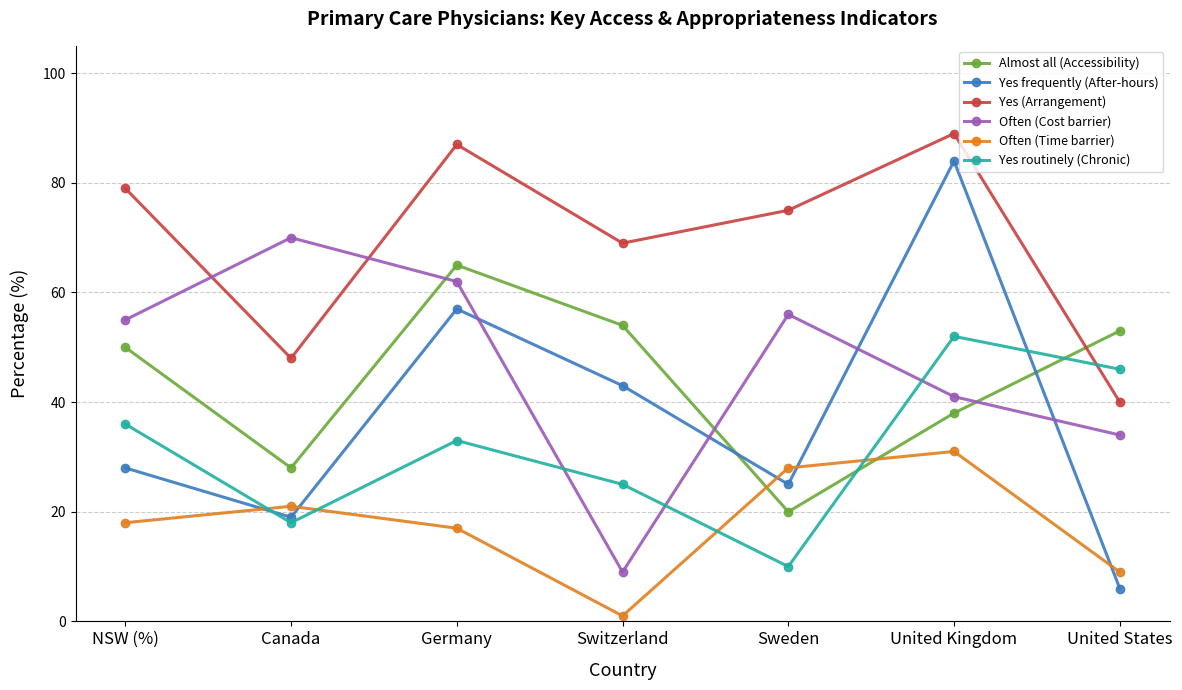

What is the value of the Yes (Arrangement) point at the 7th from the left?

40